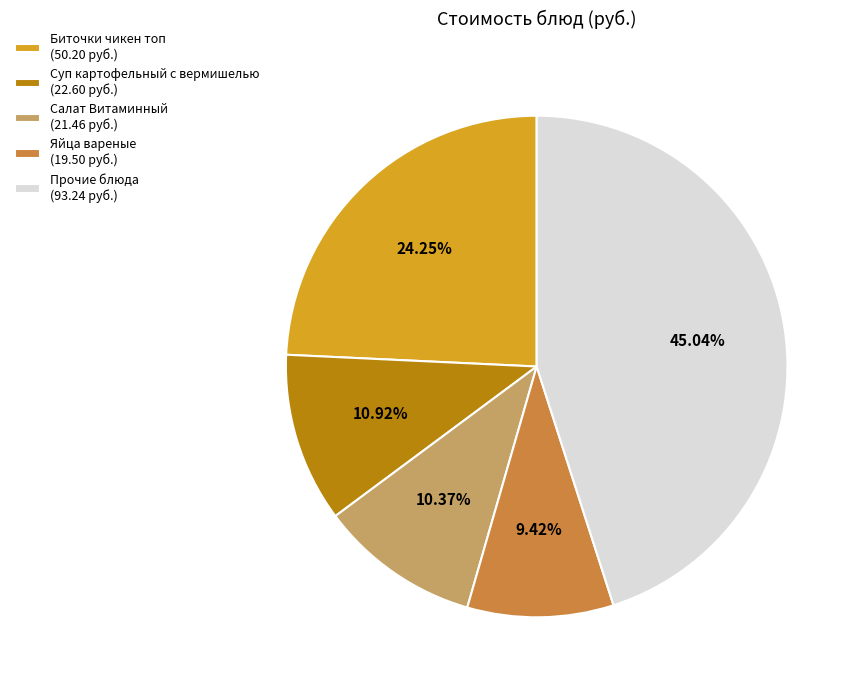

Combined, do Суп картофельный с вермишелью (22.60 руб.) and Яйца вареные (19.50 руб.) account for over 50%?

No